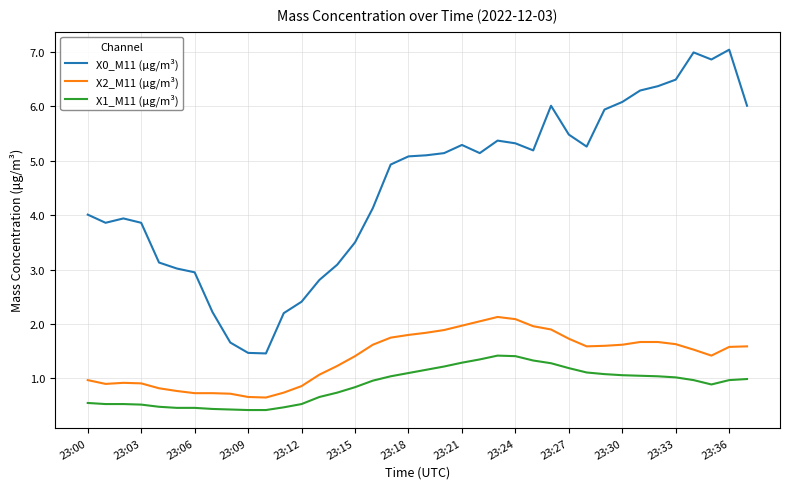

True or false: X2_M11 (μg/m³) and X1_M11 (μg/m³) cross at least once.

False